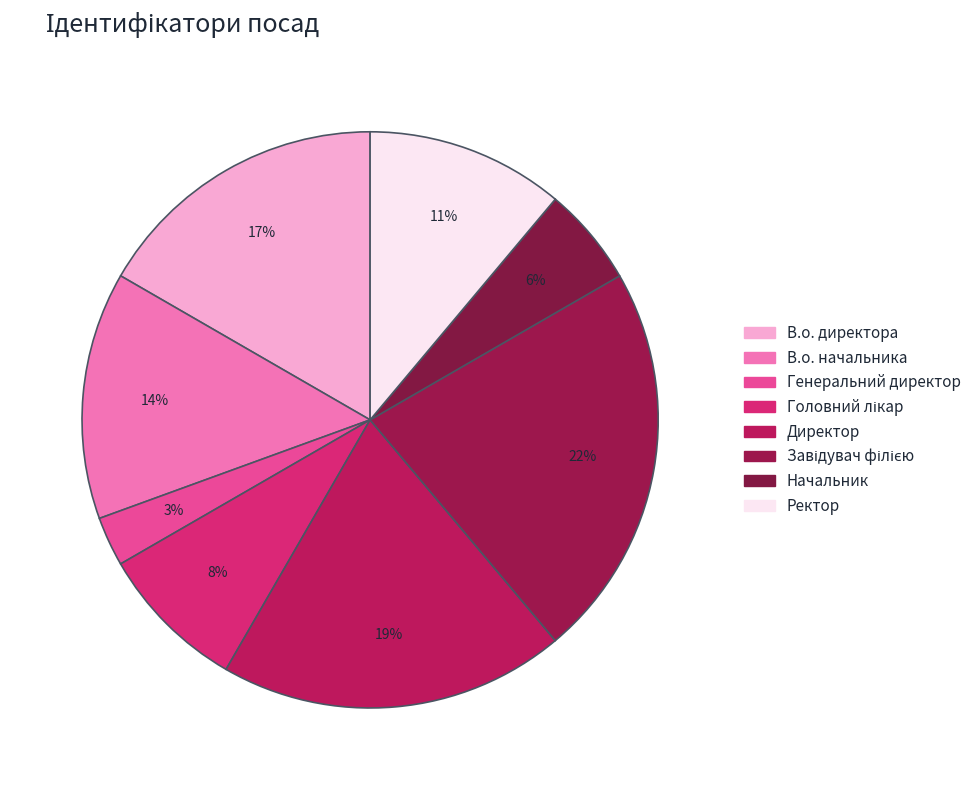

What is the largest slice in the pie chart?

Завідувач філією